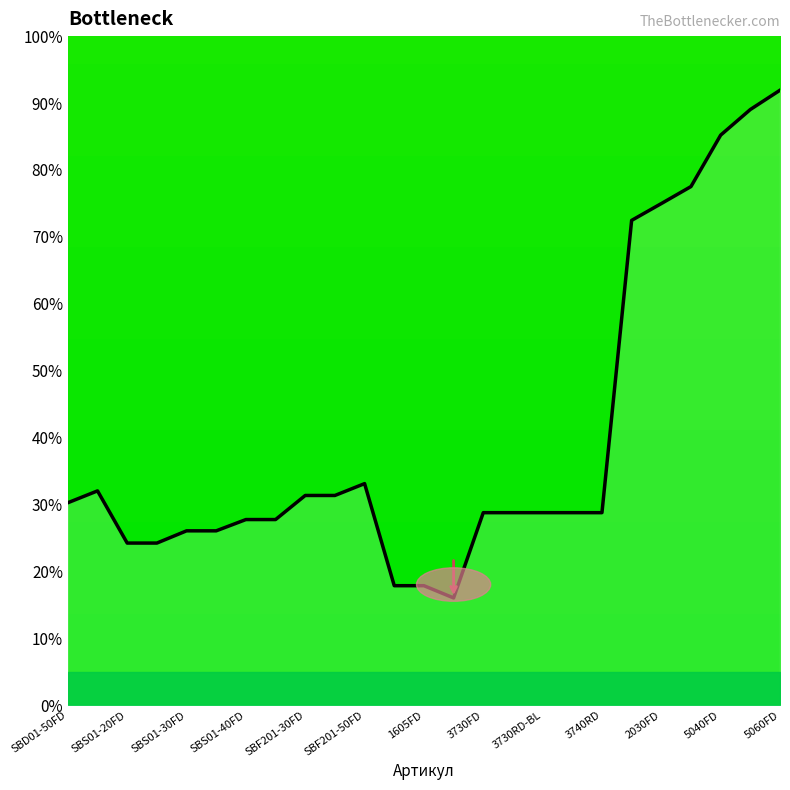

What is the maximum value shown in the chart?

91.9